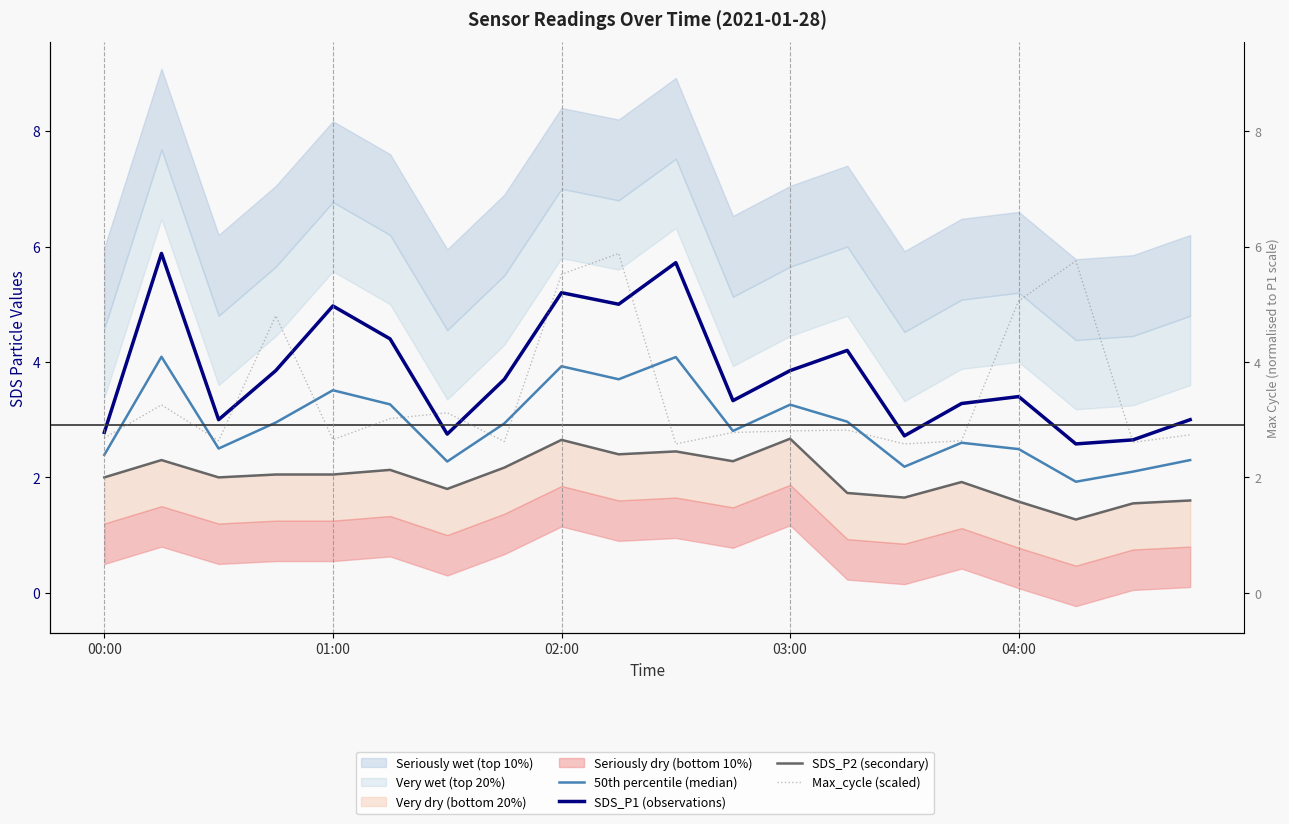

What is the sum of the SDS_P2 (secondary) values at 13 and 5?

3.9